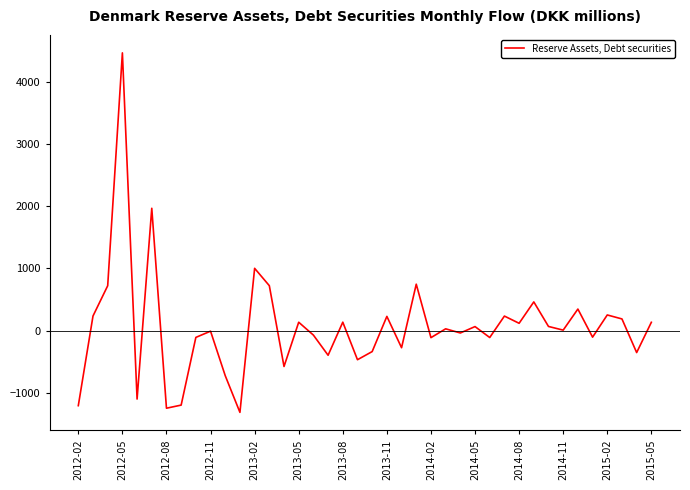

What is the average value?

63